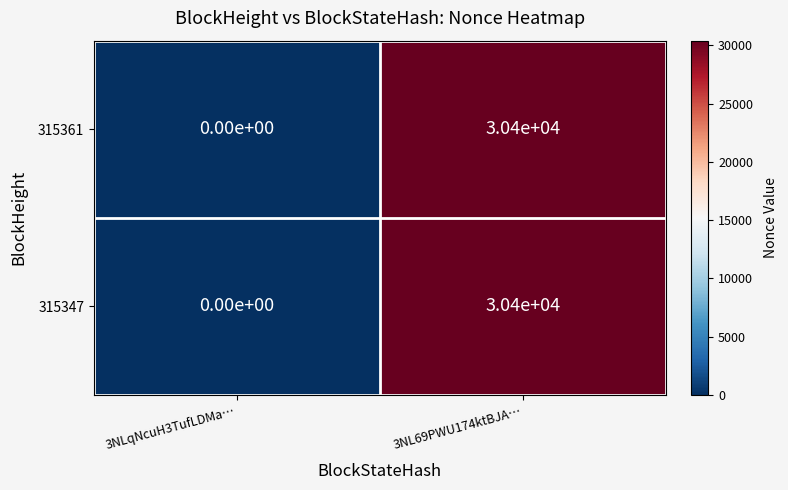

The value of 315361 at 3NL69PWU174ktBJA… is 53796. True or false?

False